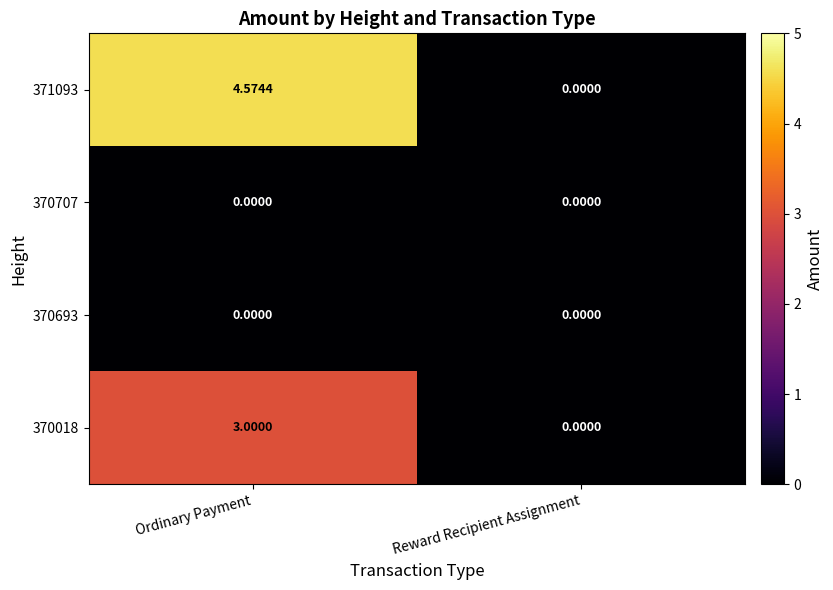

Which category has the highest value across all series?

Ordinary Payment